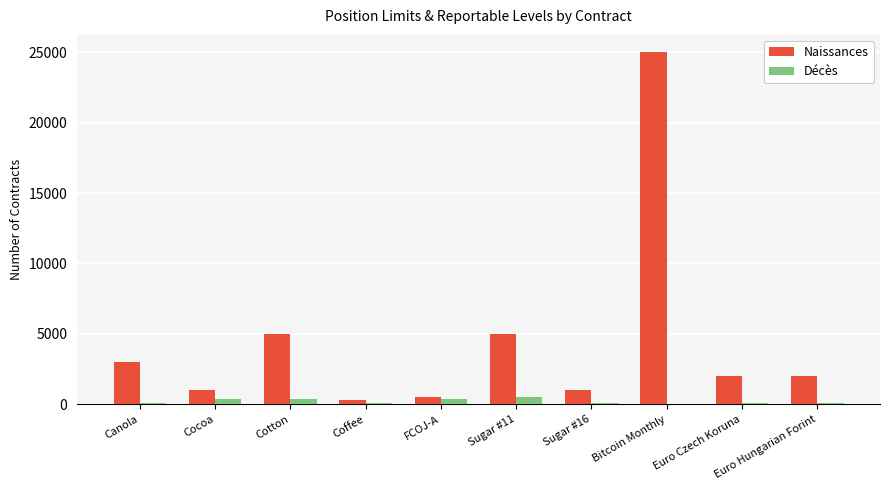

The Naissances series shows 9229 at Bitcoin Monthly. True or false?

False